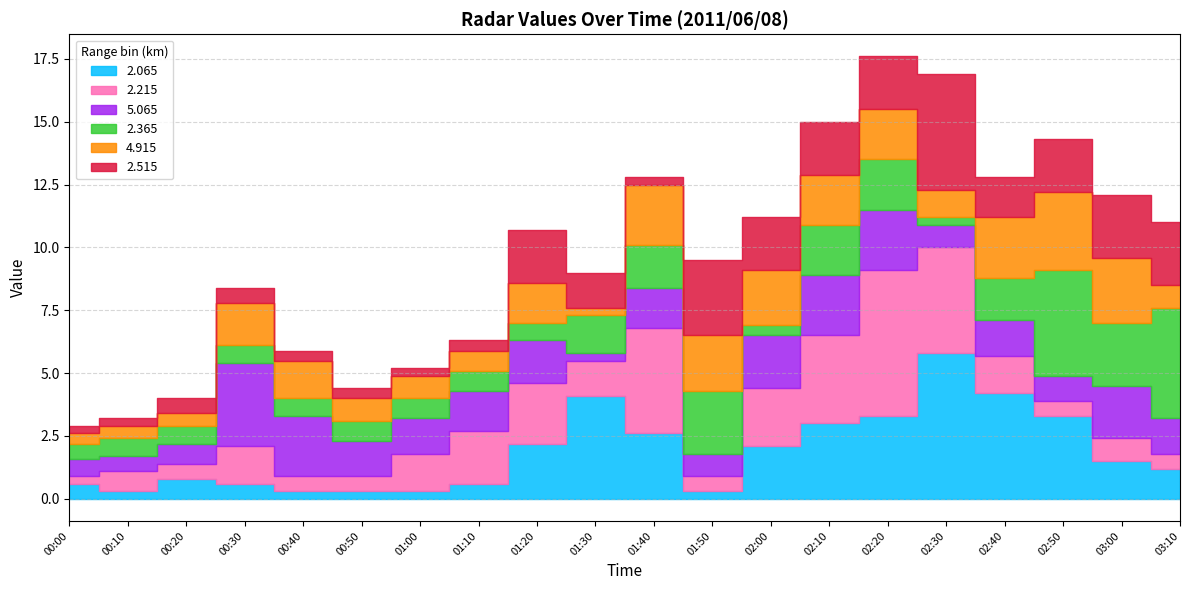

The value of 2.365 at 02:30 is 0.2. True or false?

False